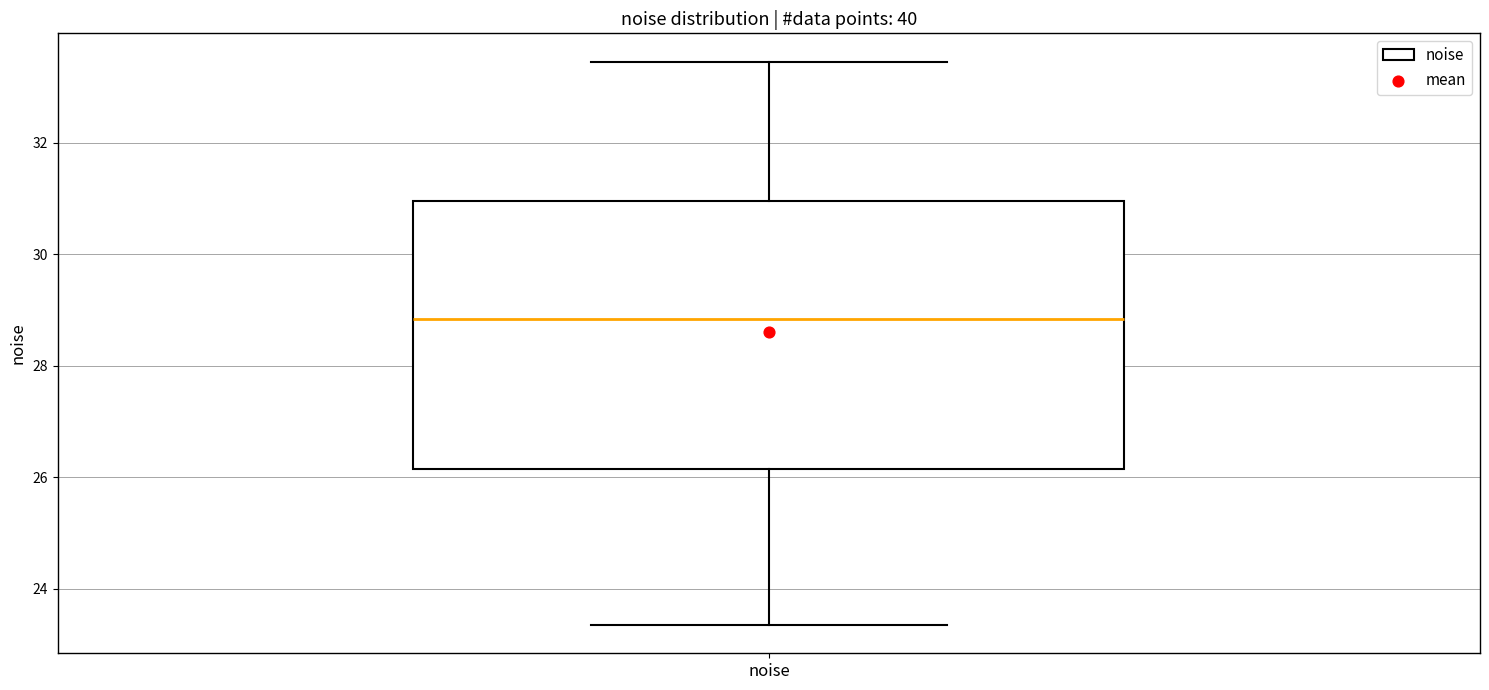

Transcribe this box plot: give where the median line is, the range the box spans, and where the two whiskers end, as read against the y-axis. The values are not printed on the chart, so give them approximately, as read against the axis.

median 28.8, box 26.2 to 31.0, whiskers 23.4 to 33.4